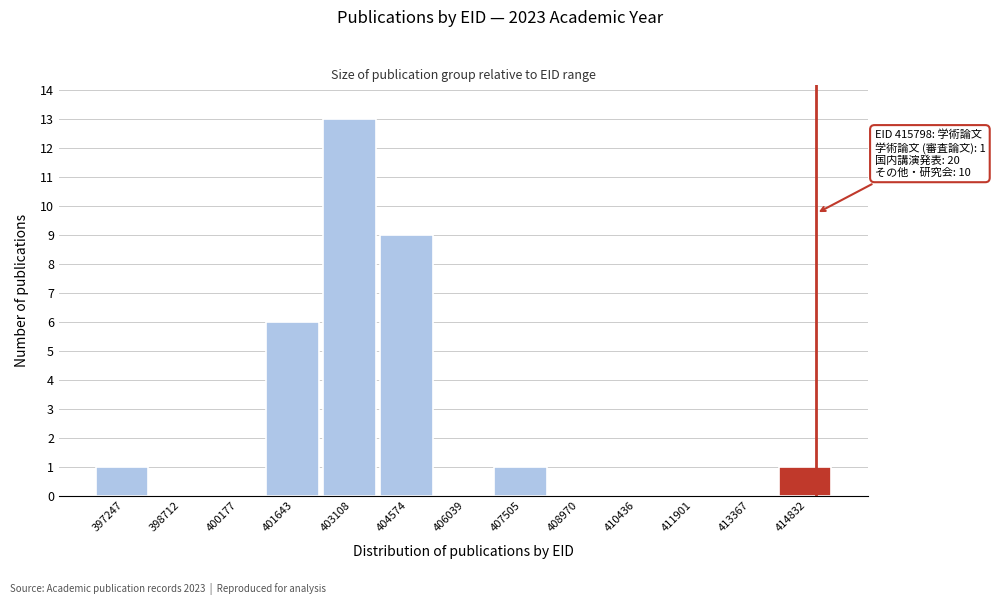

Reading right to left, transcribe all the data shown in this chart.

414832=1	413367=0	411901=0	410436=0	408970=0	407505=1	406039=0	404574=9	403108=13	401643=6	400177=0	398712=0	397247=1